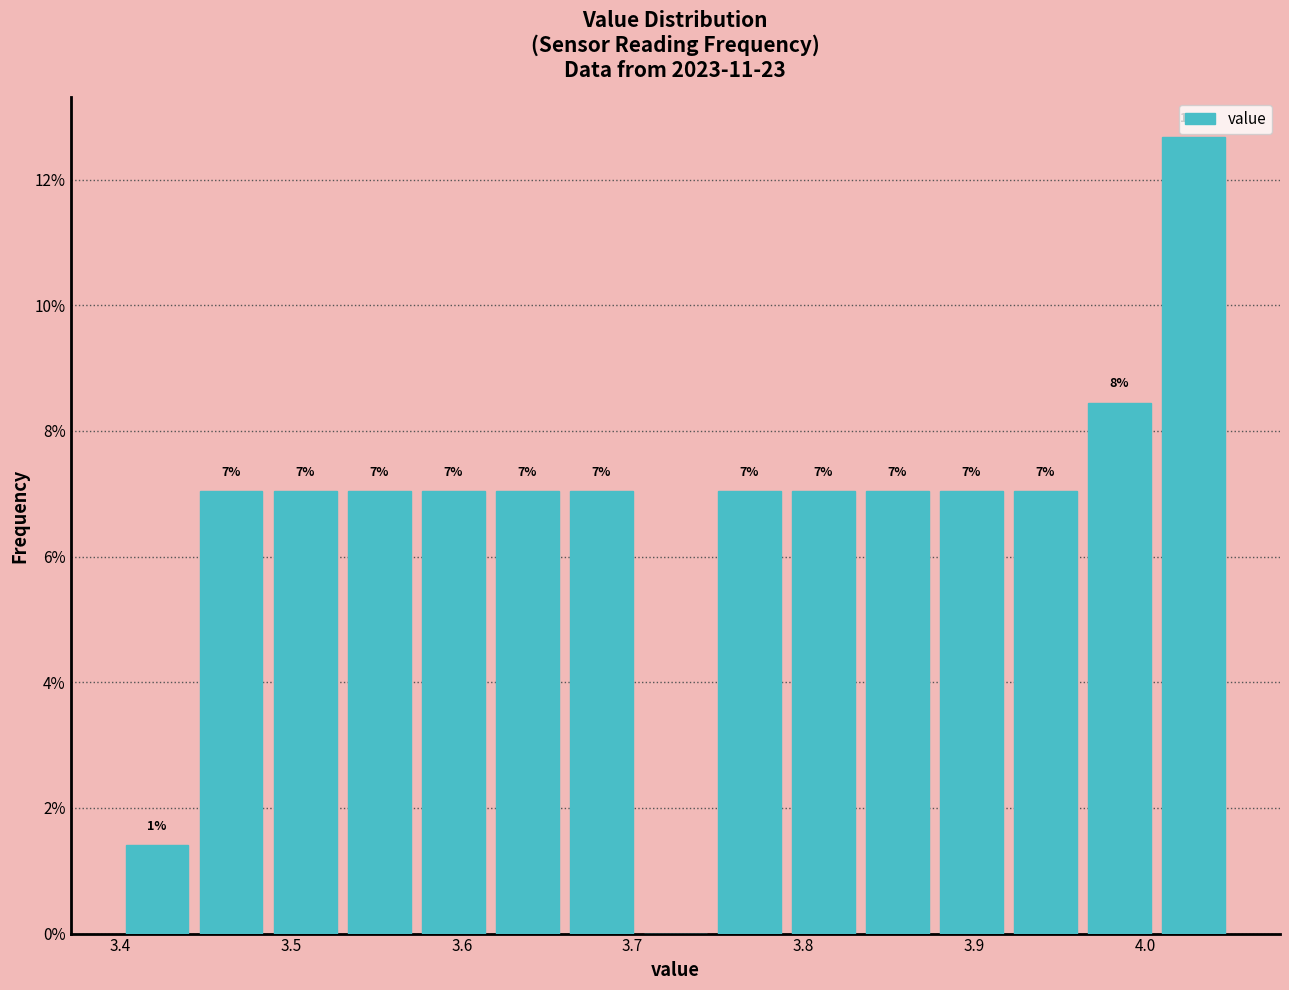

Which range on the x-axis has the tallest bar?

4.01 to 4.05